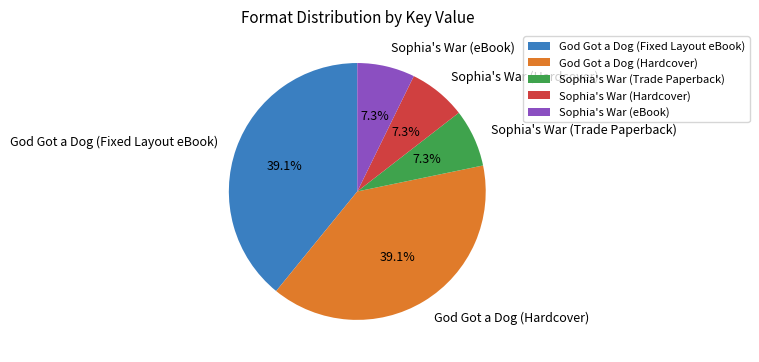

The Sophia's War (Hardcover) slice represents 7% of the pie. True or false?

True